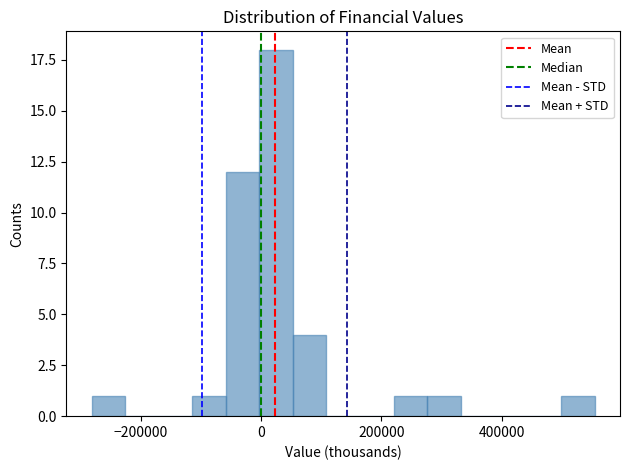

Around what value on the x-axis is the tallest bar? Give the approximate position of its centre, as read against the axis.

20000